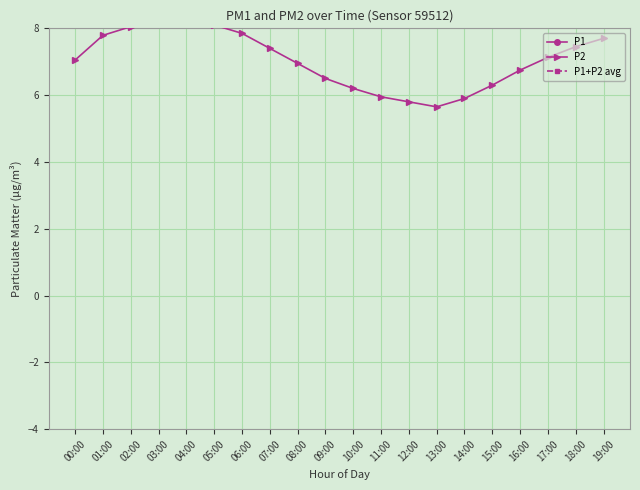

What is the minimum value shown in the chart?

5.7